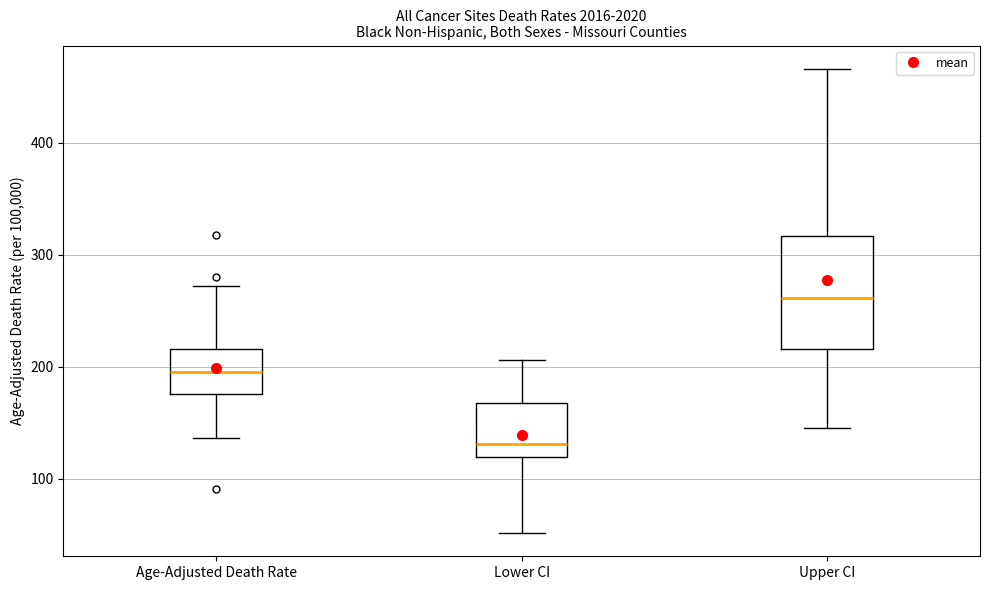

Reading left to right, transcribe this box plot: for each box, give where its median line is, the range the box spans, and where its two whiskers end, as read against the y-axis. The values are not printed on the chart, so give them approximately, as read against the axis.

Age-Adjusted Death Rate: median 200, box 180 to 220, whiskers 140 to 270
Lower CI: median 130, box 120 to 170, whiskers 50 to 210
Upper CI: median 260, box 220 to 320, whiskers 150 to 470